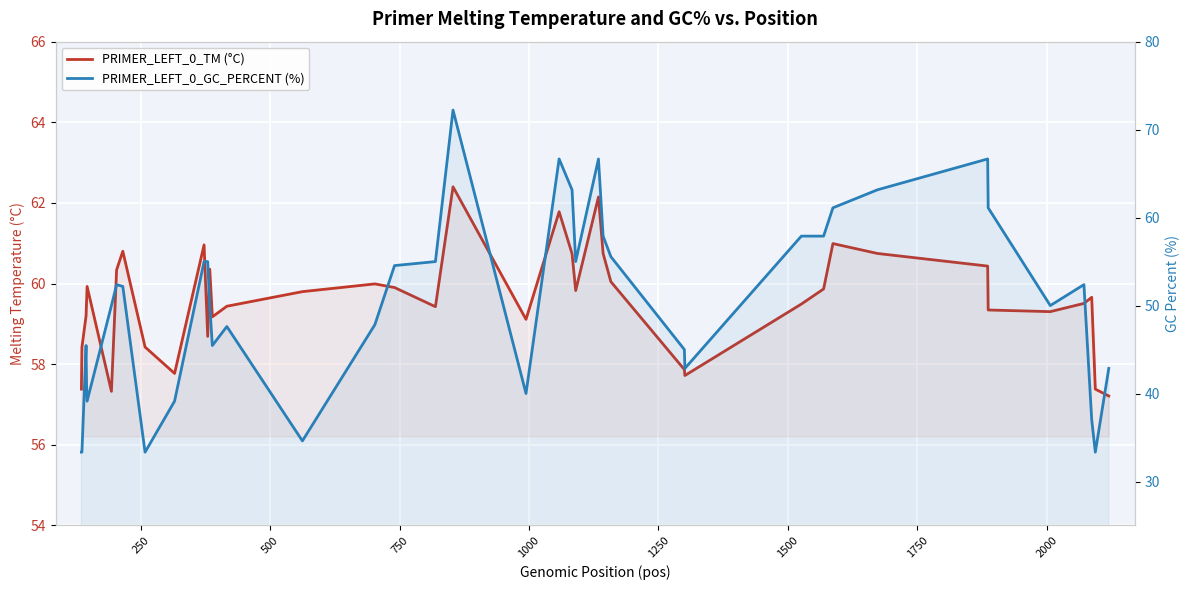

How many interior local peaks does the PRIMER_LEFT_0_GC_PERCENT (%) series have?

8